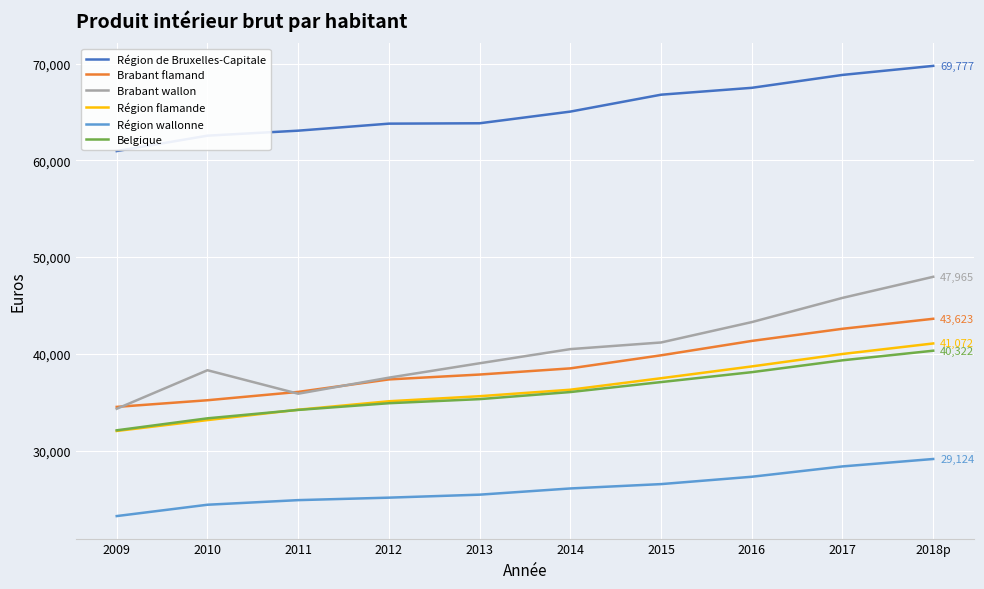

True or false: Région flamande and Brabant flamand intersect in this chart.

False